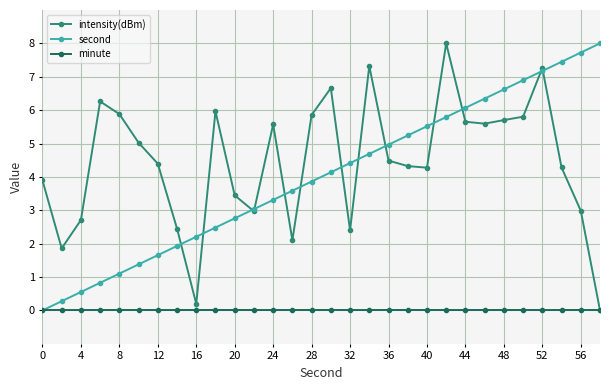

True or false: second has more than 0 interior local peaks.

False